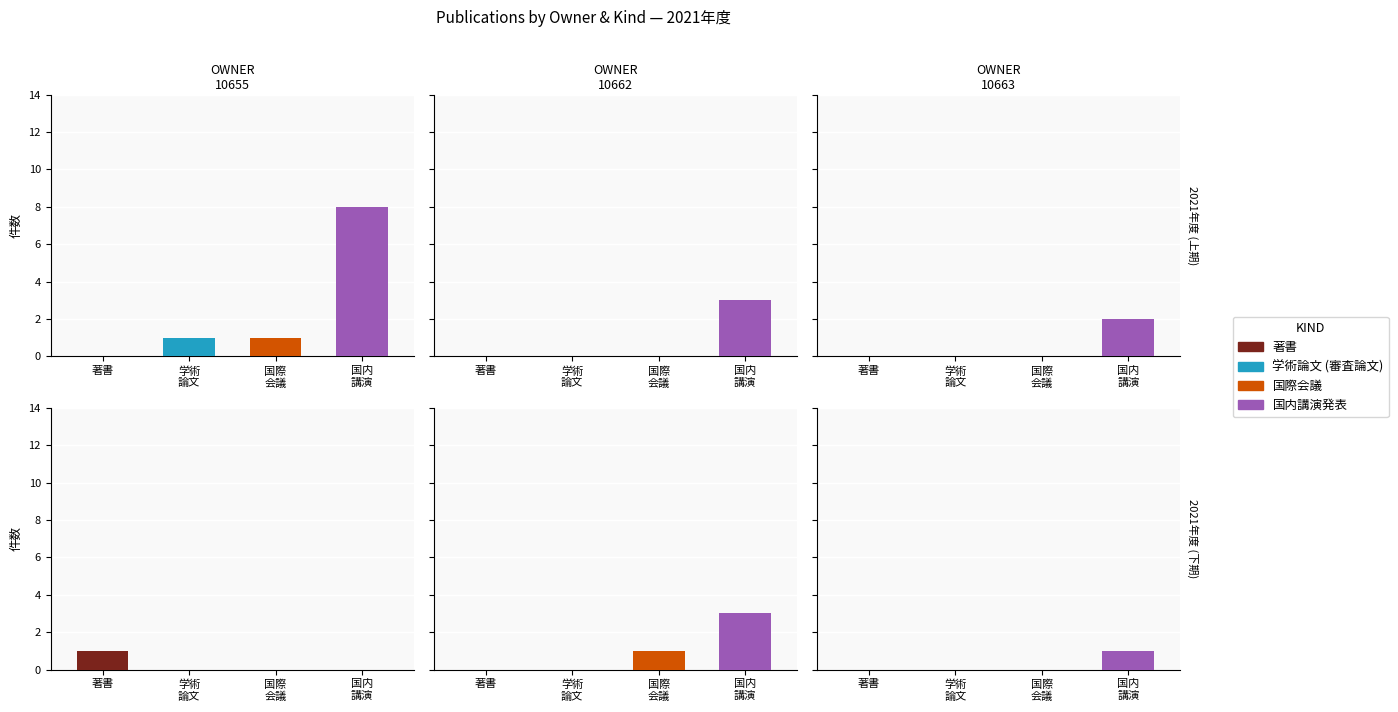

The 国内講演発表 series shows -1 at 学術
論文. True or false?

False